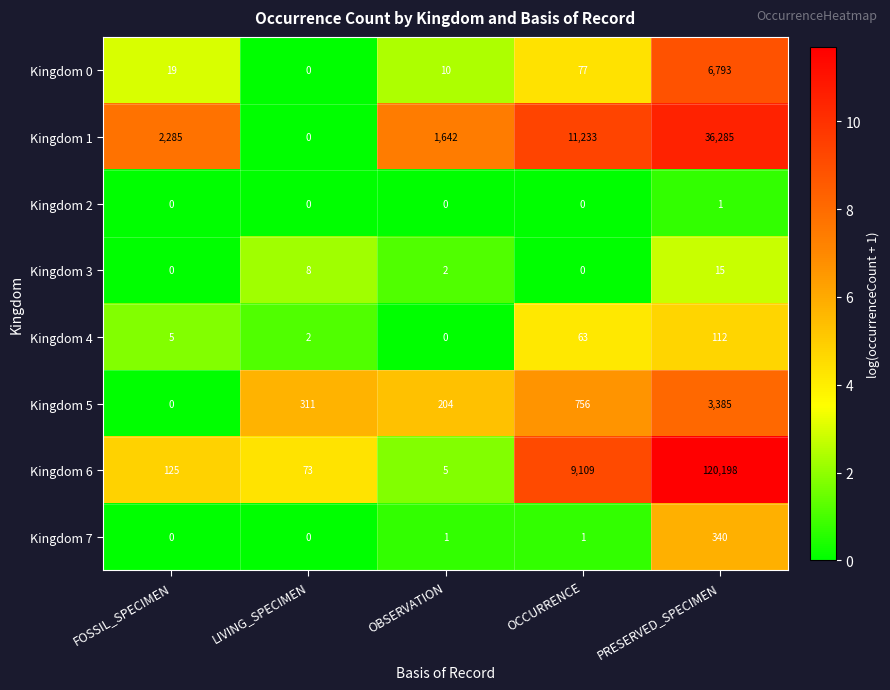

At which category is the sum across all series the highest?

PRESERVED_SPECIMEN